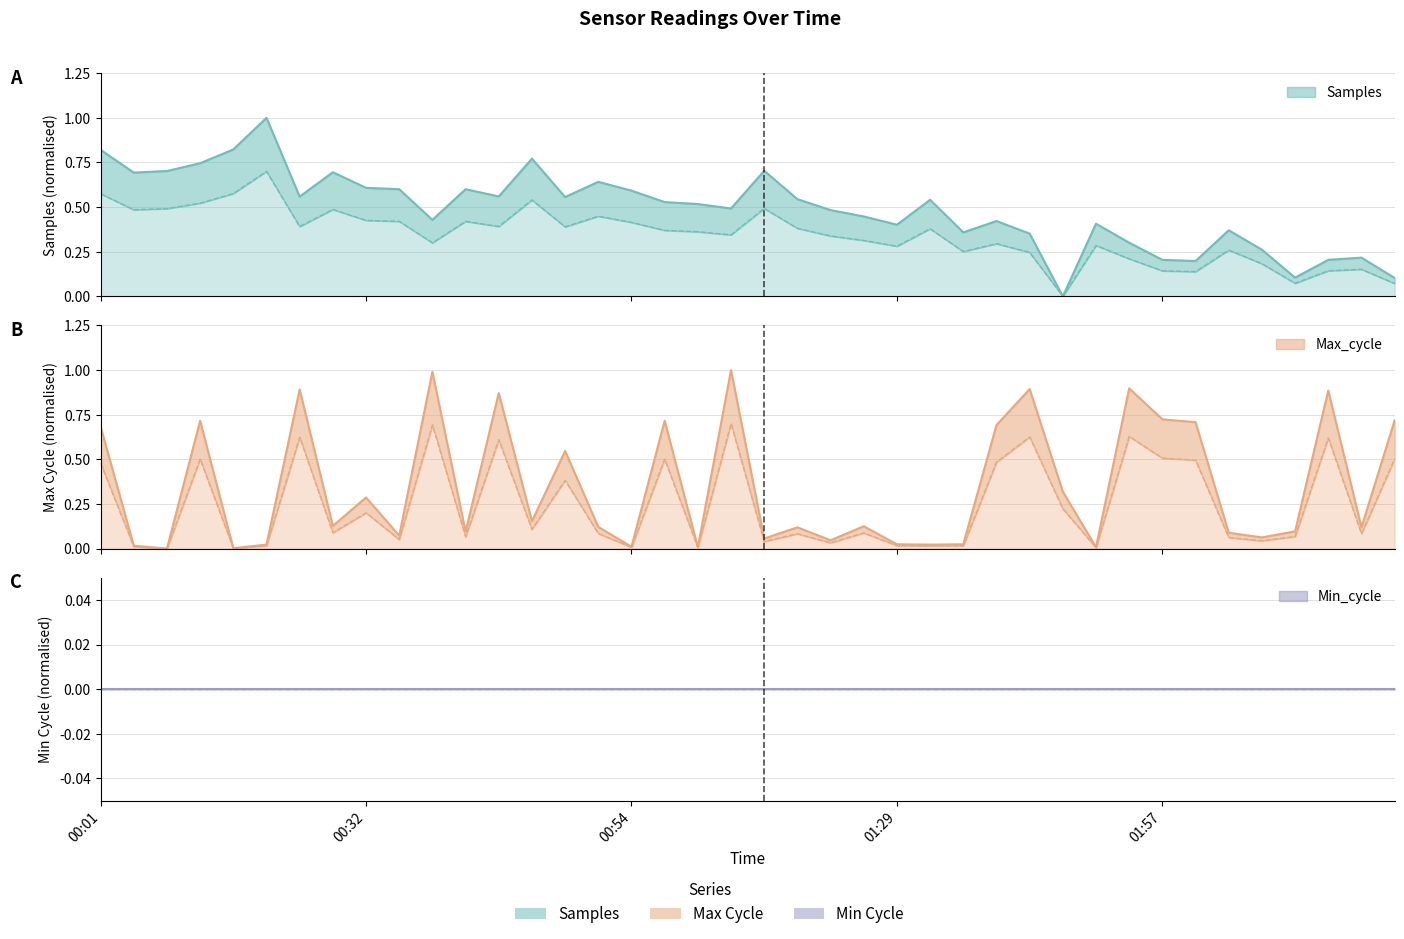

What is the label of the 26th point from the left?

01:31